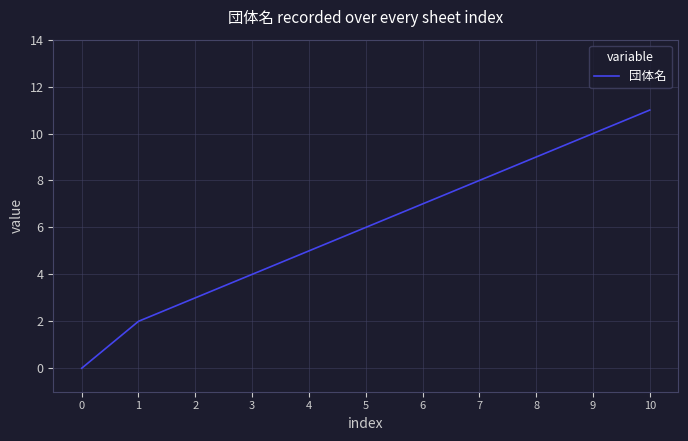

Between 9 and 7, which is larger?

9